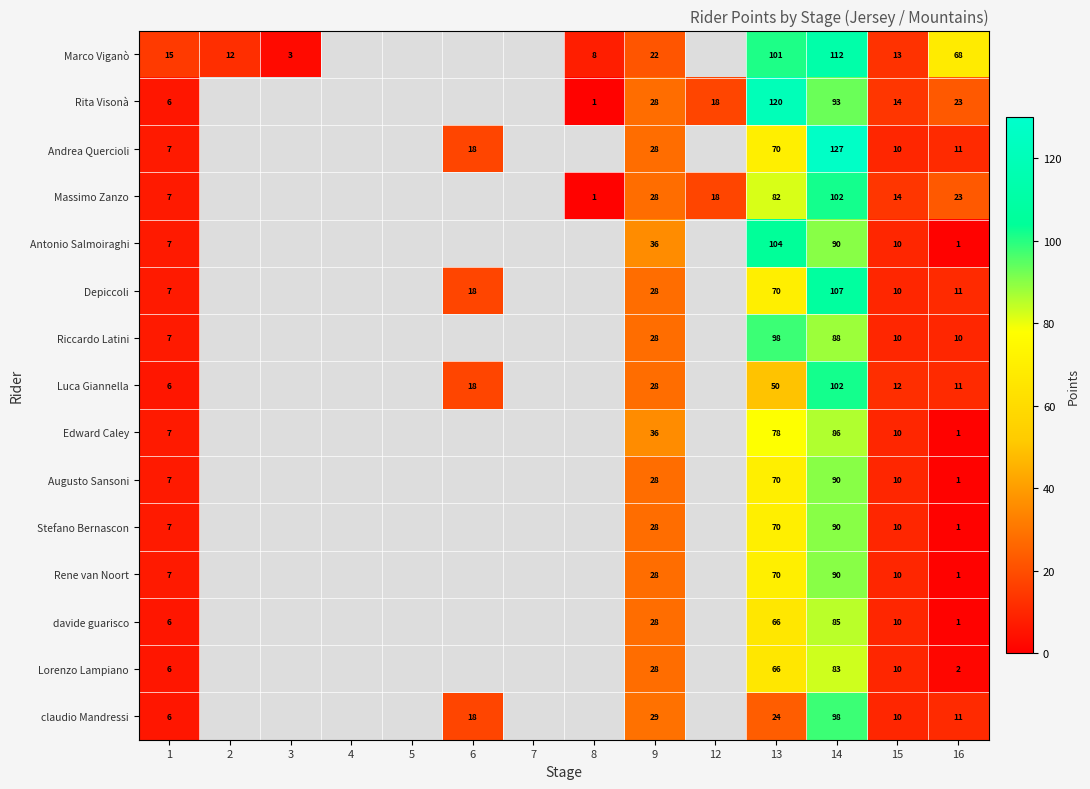

What is the total value across all series at 14?

1443